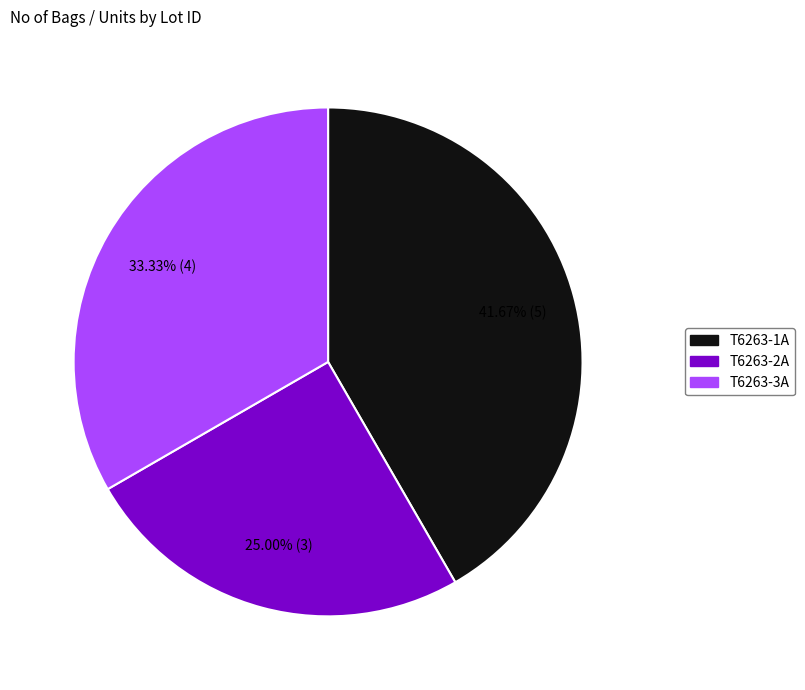

To the nearest percent, what is the difference between the T6263-1A and T6263-2A slice percentages?

17%